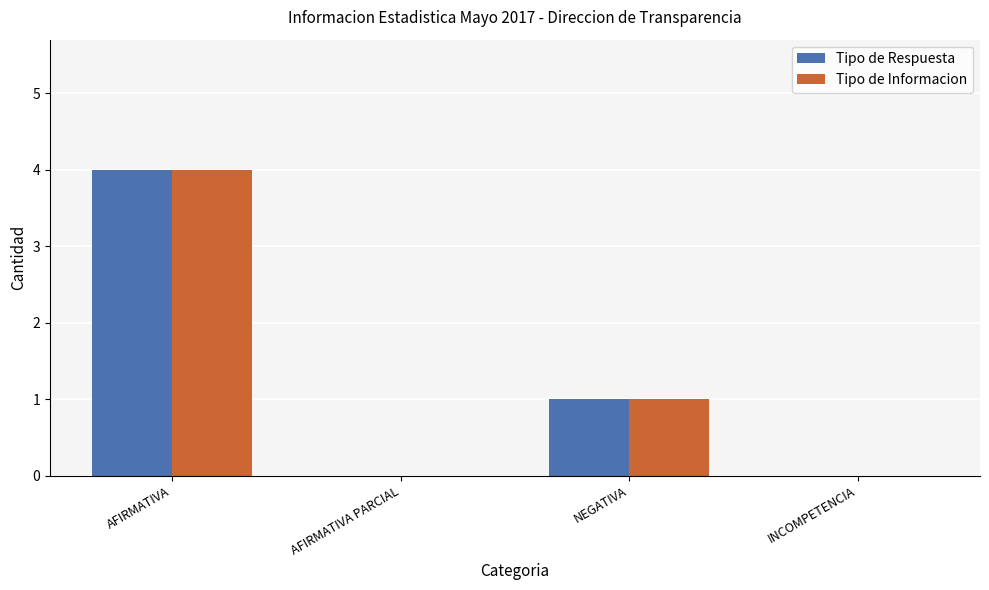

Count the number of categories in the chart.

4